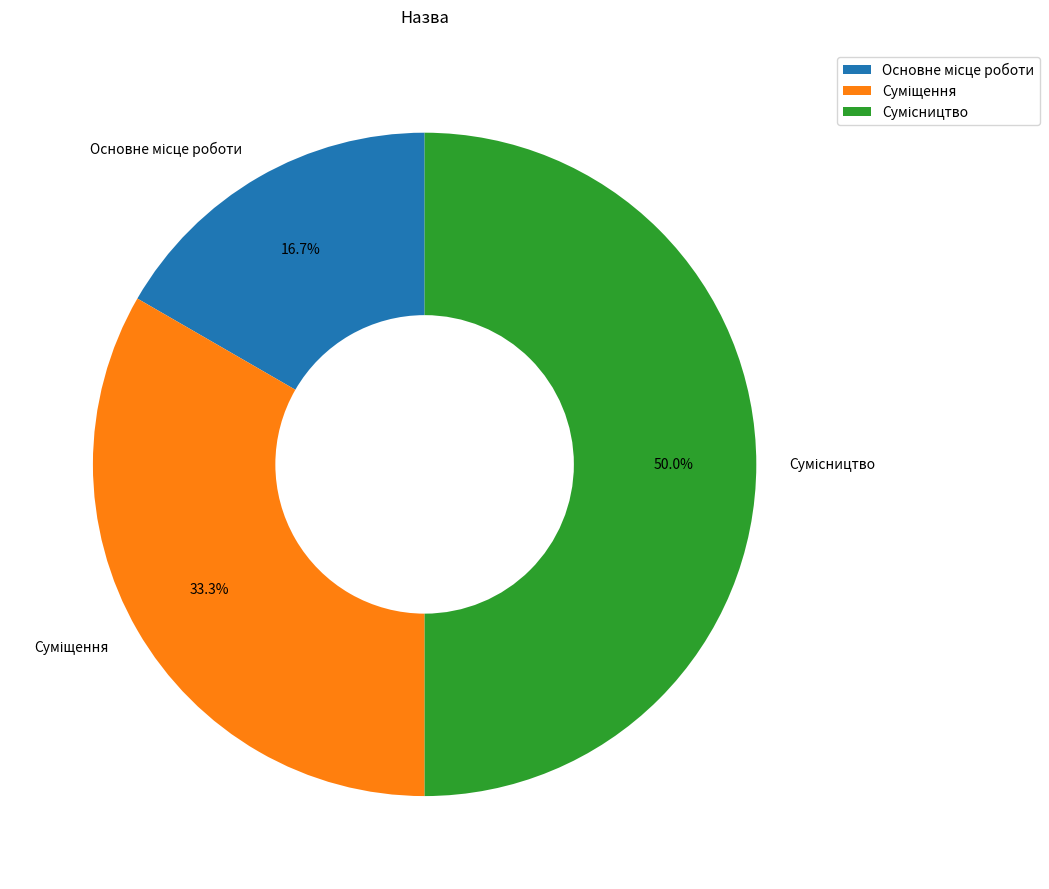

How many slices are in this pie chart?

3